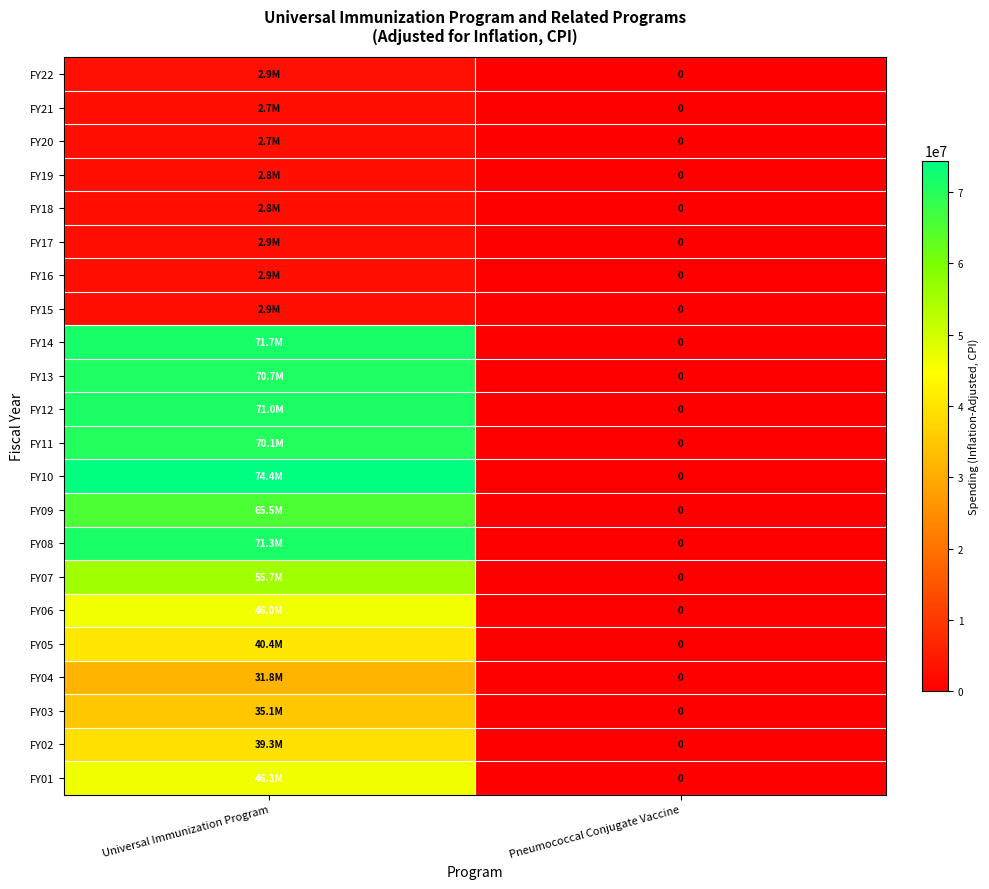

At which label does FY05 reach its peak?

Universal Immunization Program